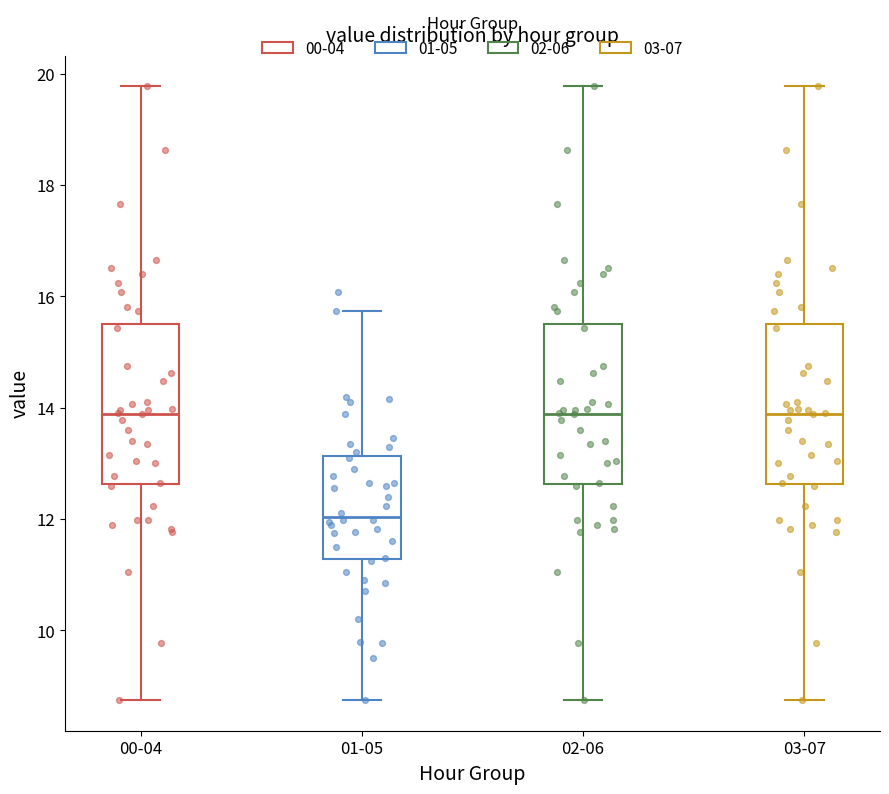

Reading left to right, read every box against the y-axis: the position of its median line, the range the box covers, and the ends of its whiskers. The values are not printed on the chart, so give them approximately, as read against the axis.

00-04: median 13.8, box 12.6 to 15.6, whiskers 8.8 to 19.8
01-05: median 12.0, box 11.2 to 13.2, whiskers 8.8 to 15.8
02-06: median 13.8, box 12.6 to 15.6, whiskers 8.8 to 19.8
03-07: median 13.8, box 12.6 to 15.6, whiskers 8.8 to 19.8